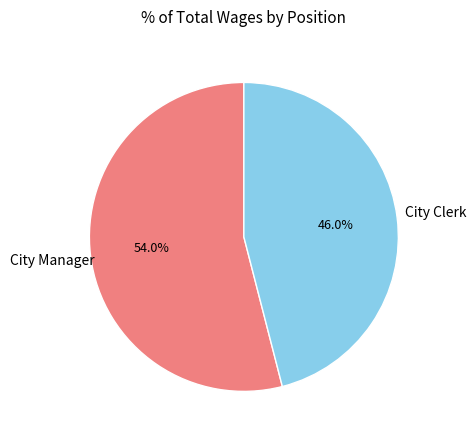

Is there a majority slice in this chart?

Yes